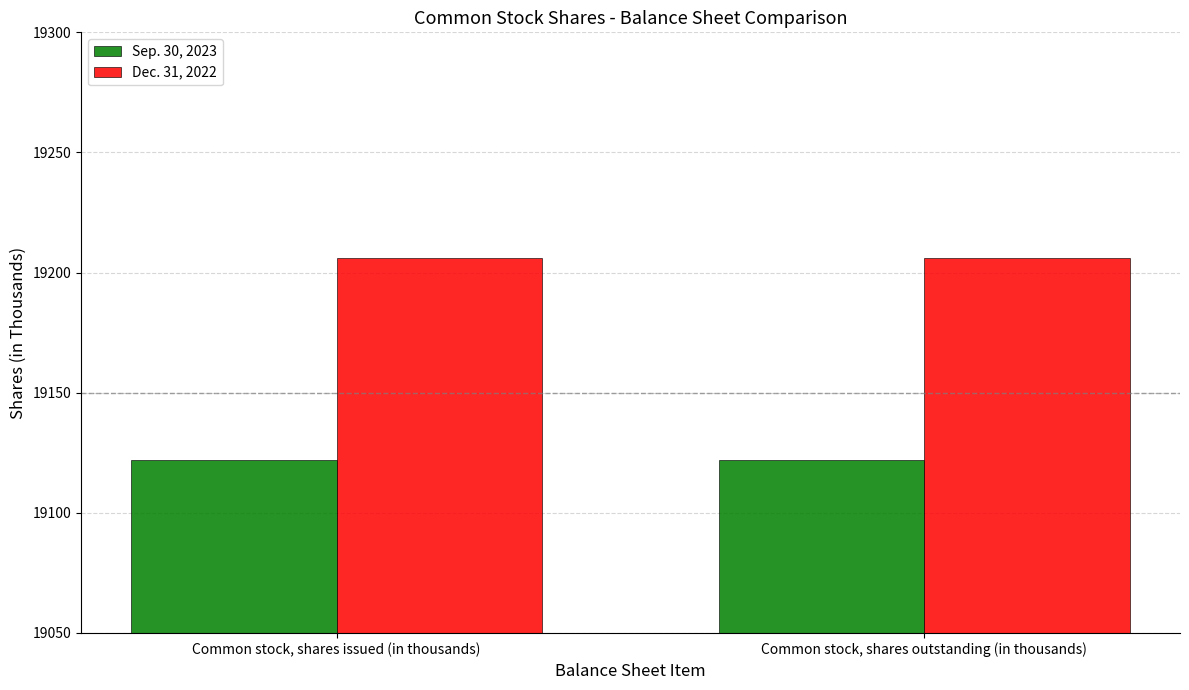

Reading left to right, transcribe all the data shown in this chart.

Sep. 30, 2023: 19122	19122
Dec. 31, 2022: 19206	19206